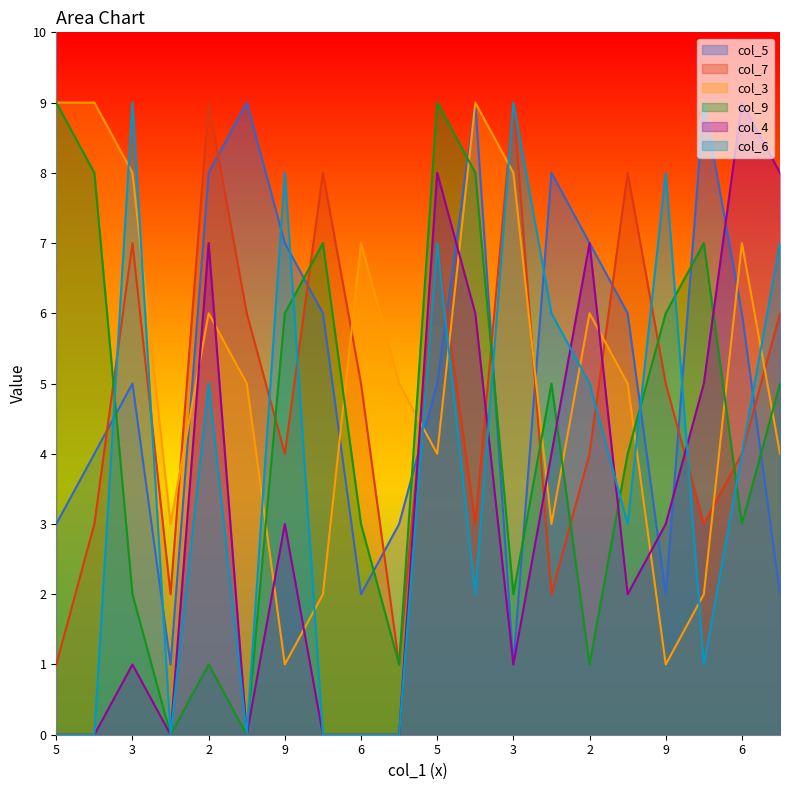

Which series ends up on top after the final intersection of col_5 and col_6?

col_6